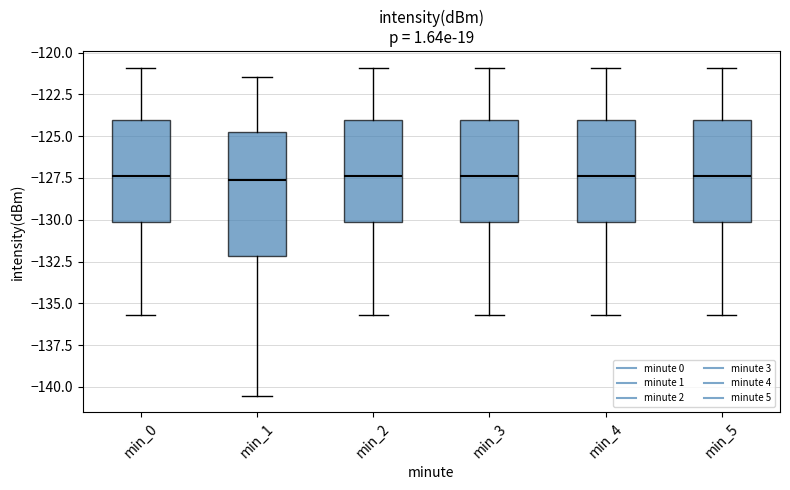

Where does the median line of the box for min_4 sit on the y-axis? The values are not printed on the chart, so give them approximately, as read against the axis.

-127.5